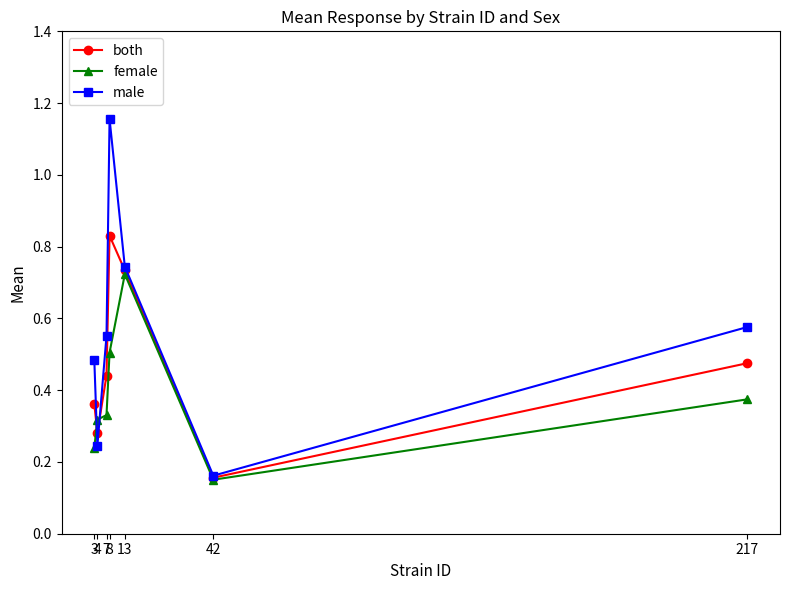

True or false: female has more than 0 interior local peaks.

True